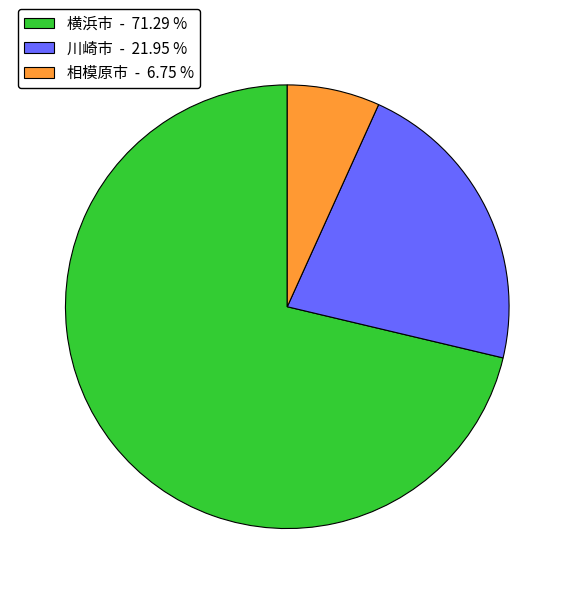

Which slice is the largest?

横浜市 - 71.29 %